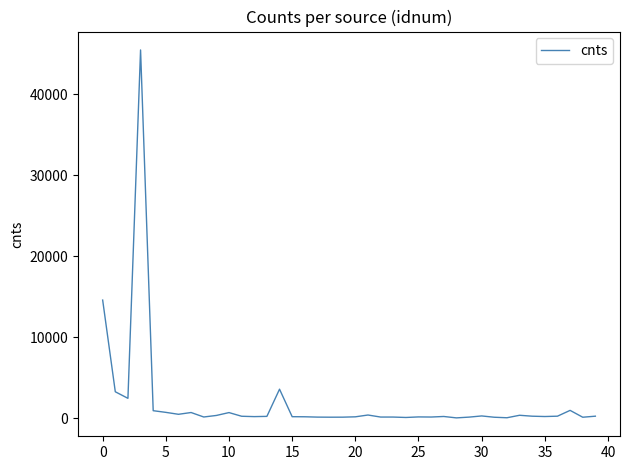

What is the greatest value displayed?

45458.7